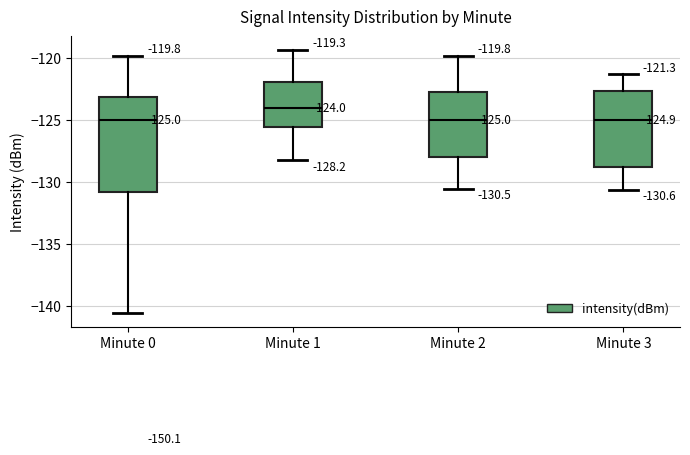

Comparing the boxes themselves (not the whiskers), which one is the tallest?

Minute 0